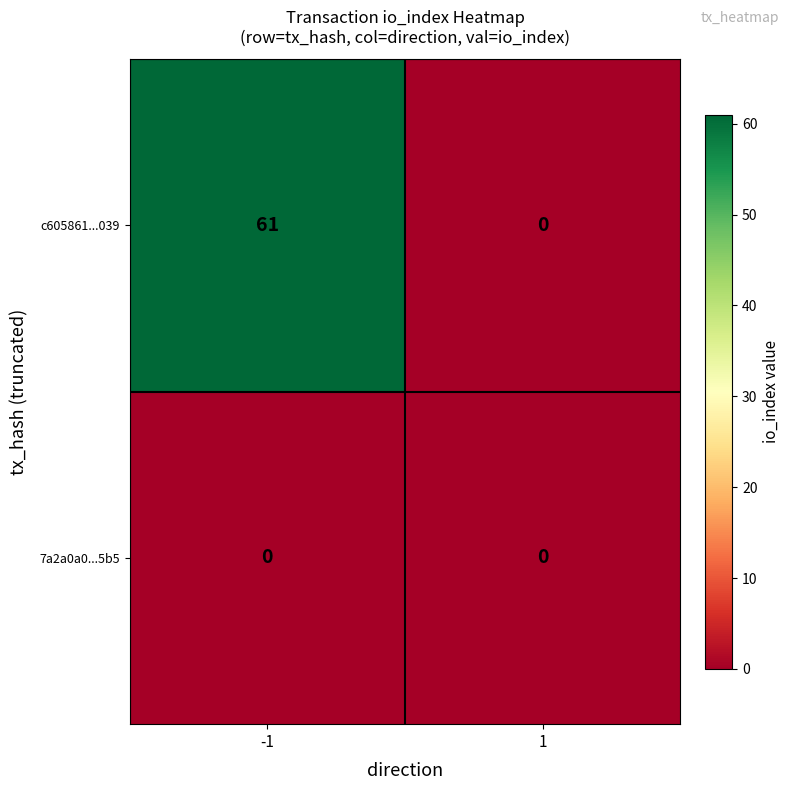

Reading left to right, extract all data points from this chart.

c605861...039: 61	0
7a2a0a0...5b5: 0	0